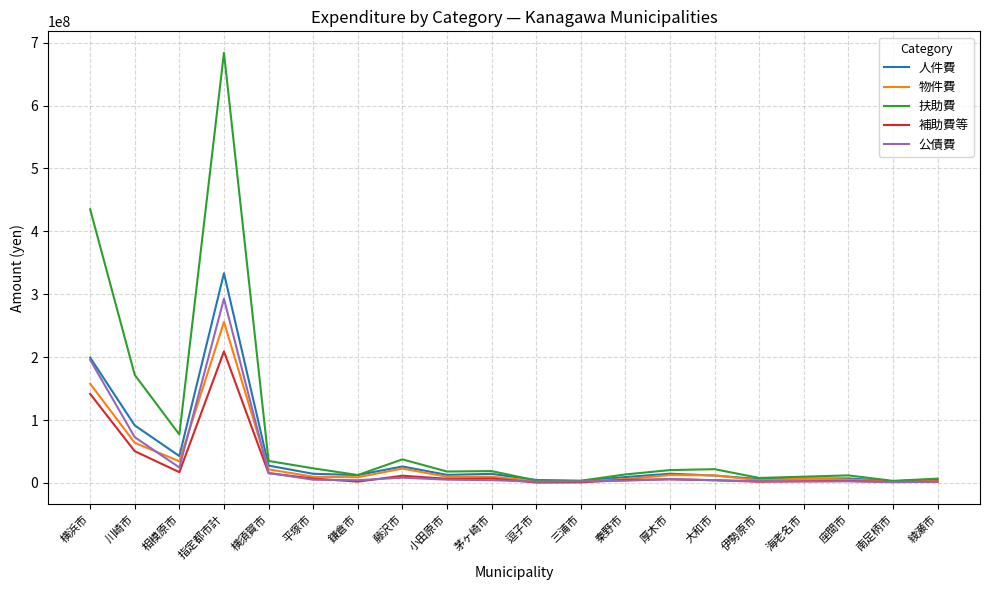

What position from the left is 伊勢原市?

16